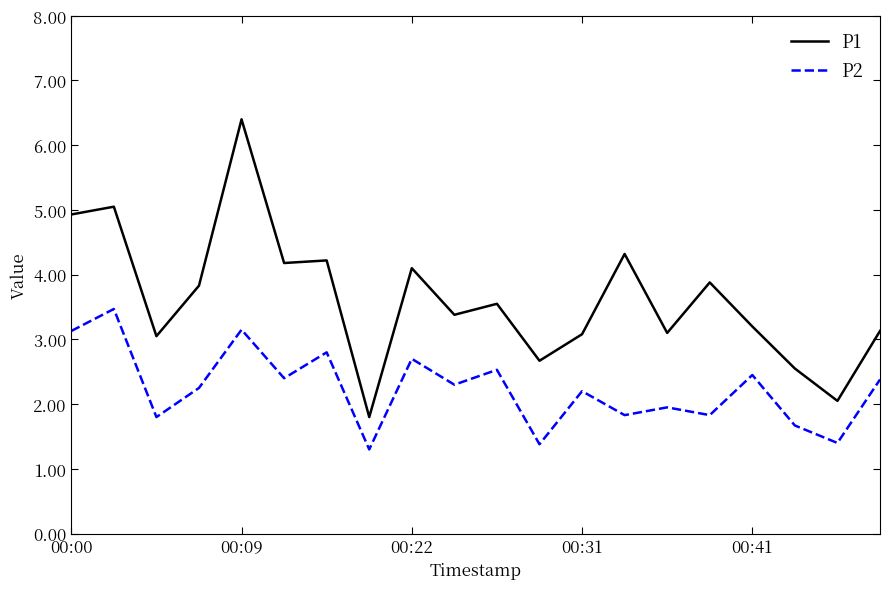

What is the maximum value shown in the chart?

6.4